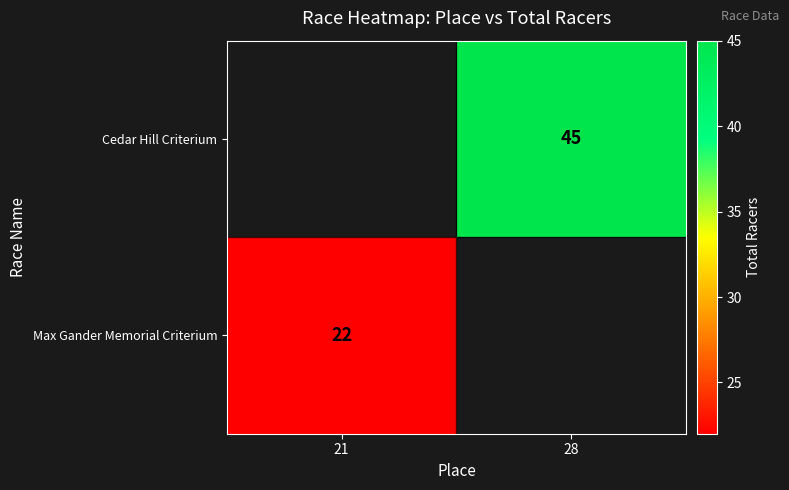

Is the value of Cedar Hill Criterium at 28 greater than the value of Max Gander Memorial Criterium at 21?

Yes